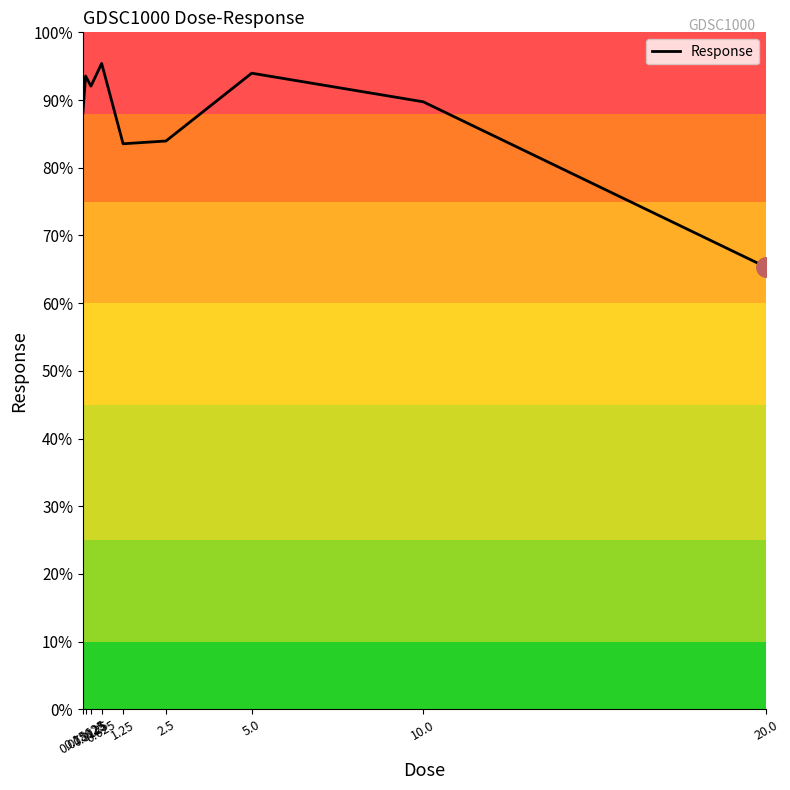

What is the minimum value shown in the chart?

65.3